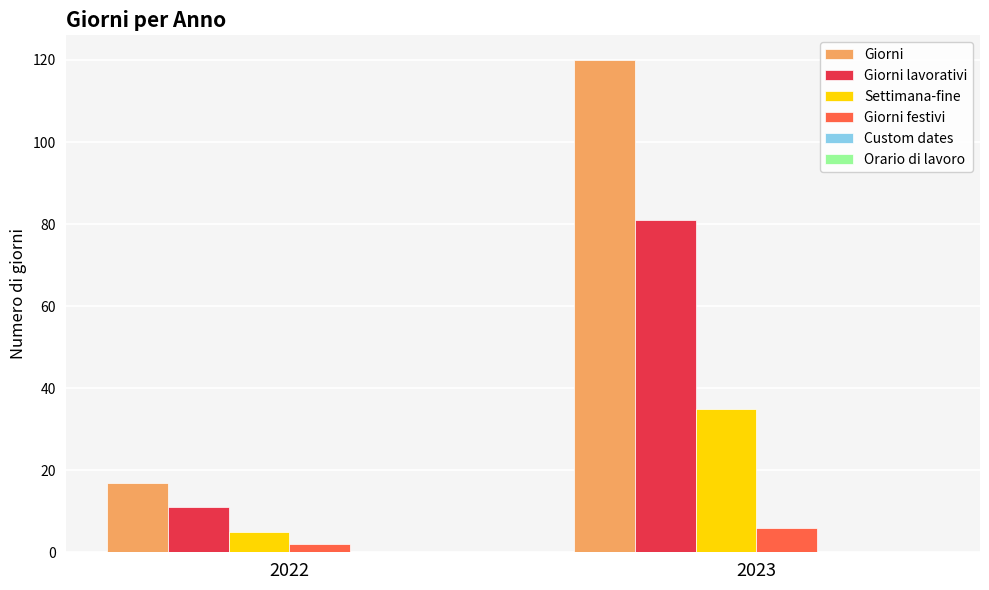

What is the difference between the highest and lowest values at 2023?

114